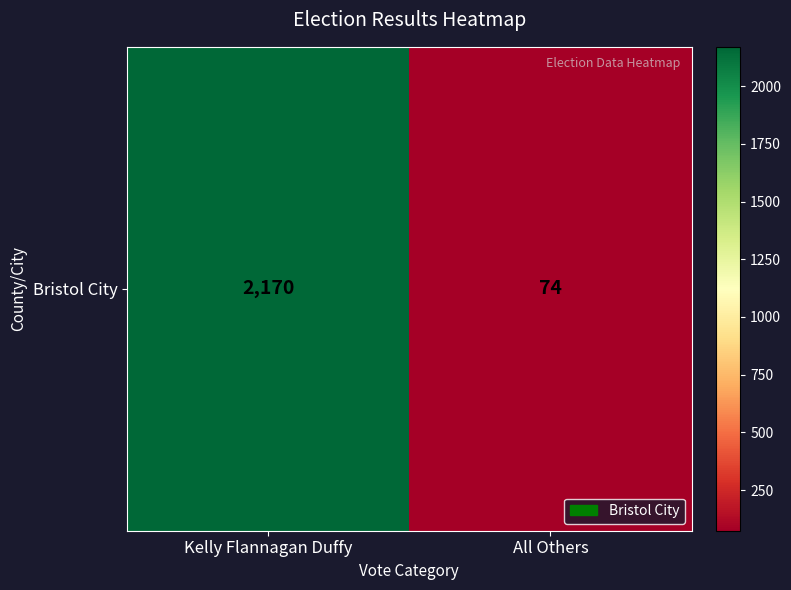

Reading left to right, transcribe all the data shown in this chart.

Kelly Flannagan Duffy=2170	All Others=74